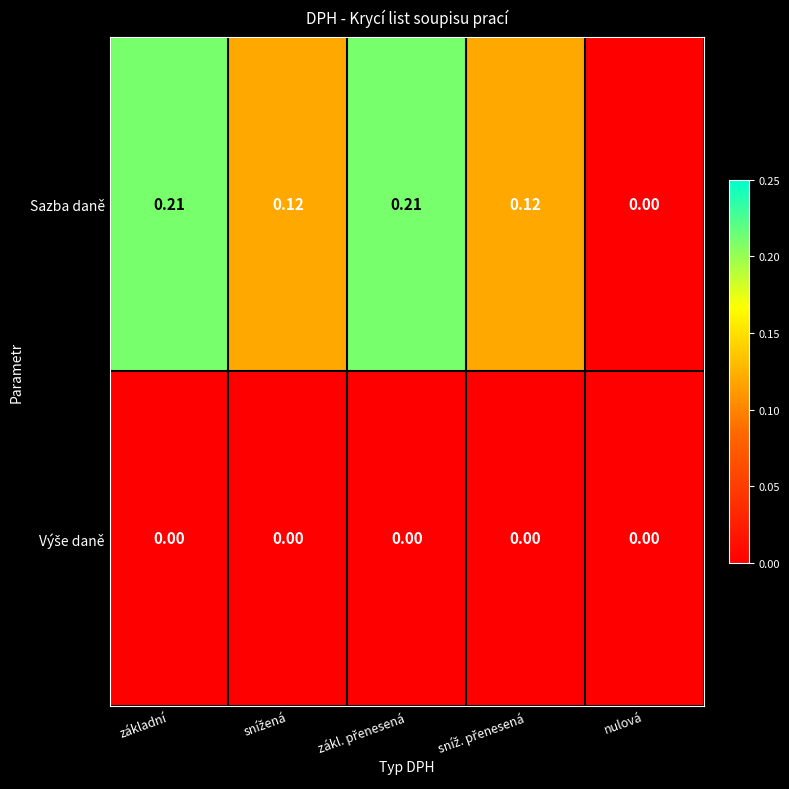

Where is Sazba daně nearest to the value 0?

nulová